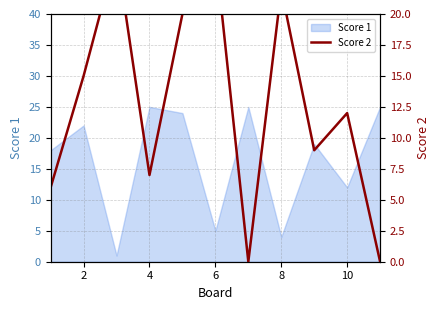

The Score 1 series shows 8 at 10. True or false?

False